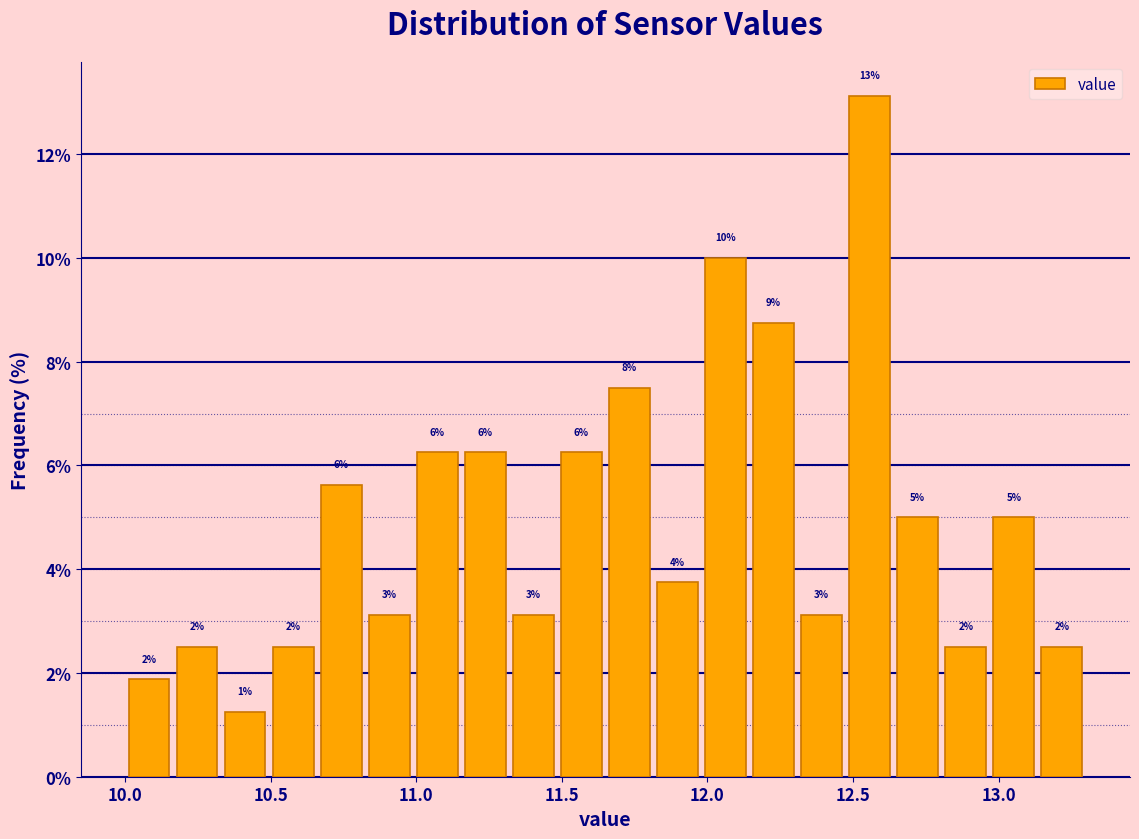

Around what value on the x-axis is the tallest bar? Give the approximate position of its centre, as read against the axis.

12.55